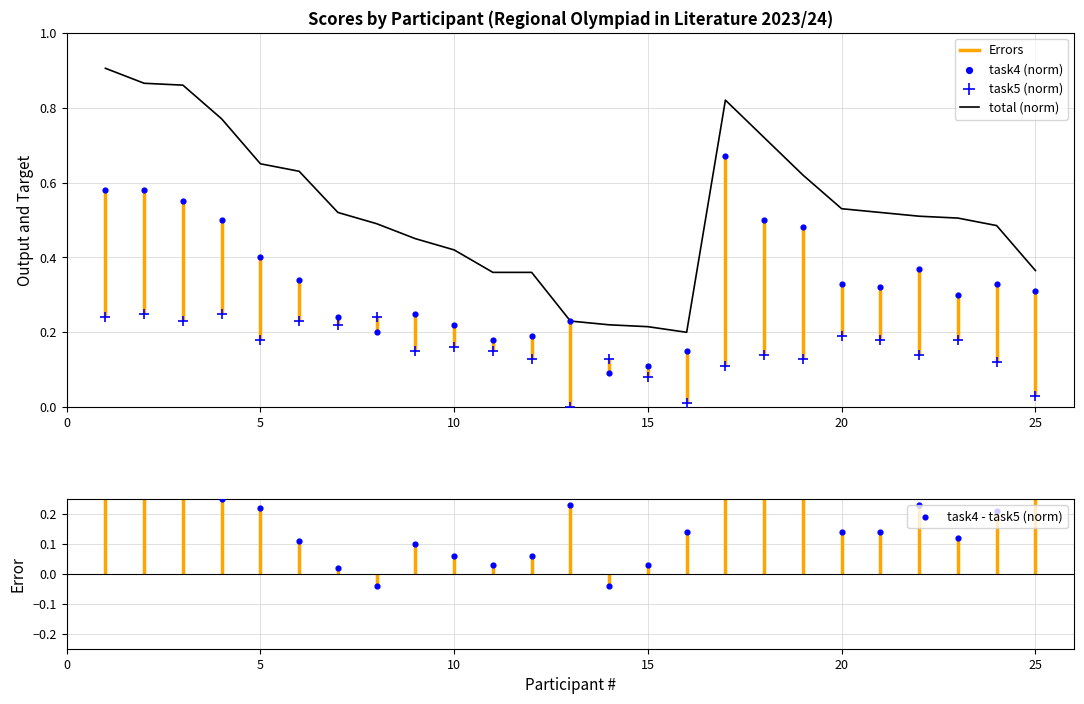

Which series has the widest spread of Y values?

total (norm)